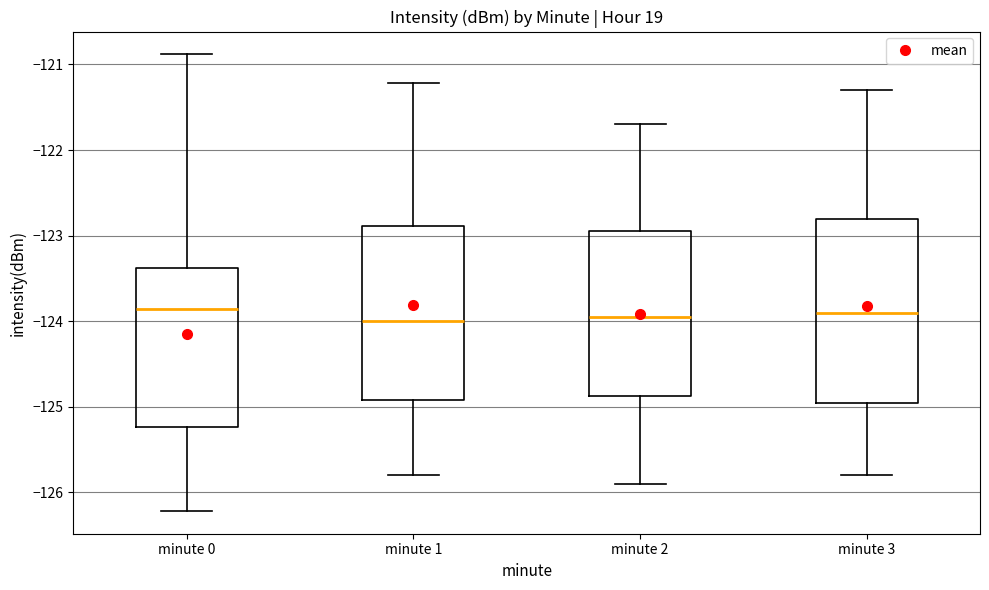

Reading left to right, transcribe this box plot: for each box, give where its median line is, the range the box spans, and where its two whiskers end, as read against the y-axis. The values are not printed on the chart, so give them approximately, as read against the axis.

minute 0: median -123.9, box -125.2 to -123.4, whiskers -126.2 to -120.9
minute 1: median -124.0, box -124.9 to -122.9, whiskers -125.8 to -121.2
minute 2: median -123.9, box -124.9 to -122.9, whiskers -125.9 to -121.7
minute 3: median -123.9, box -124.9 to -122.8, whiskers -125.8 to -121.3